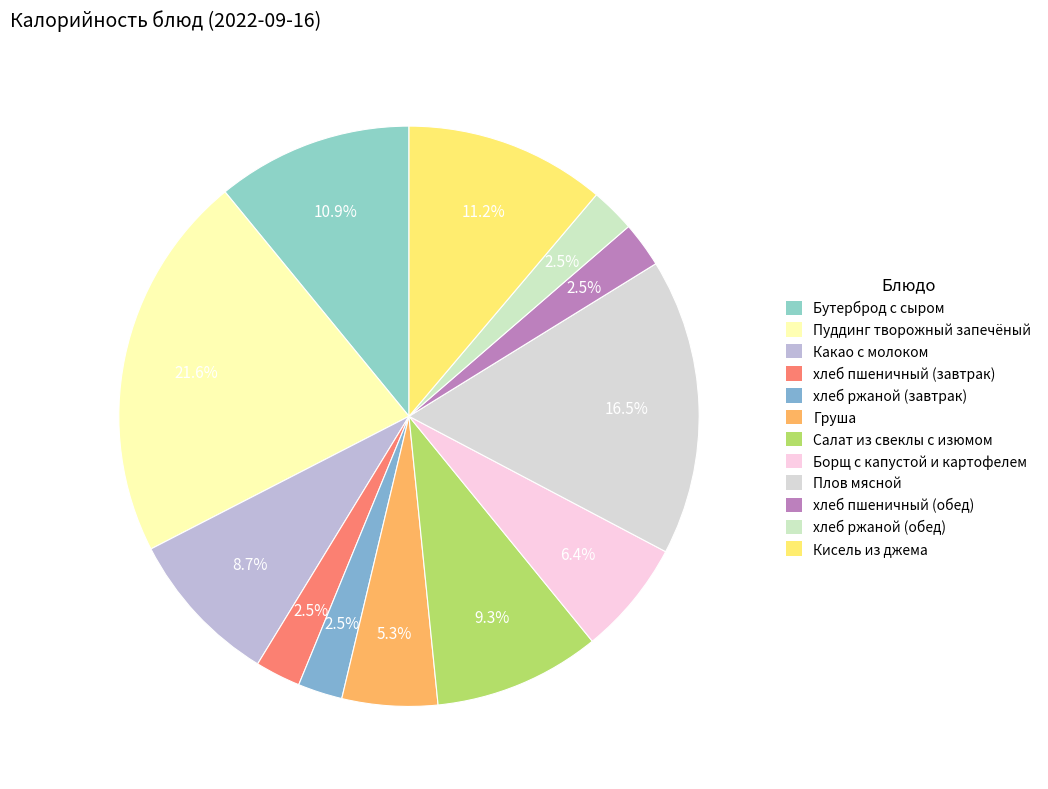

What is the total percentage of Салат из свеклы с изюмом and хлеб пшеничный (завтрак)?

11.8%